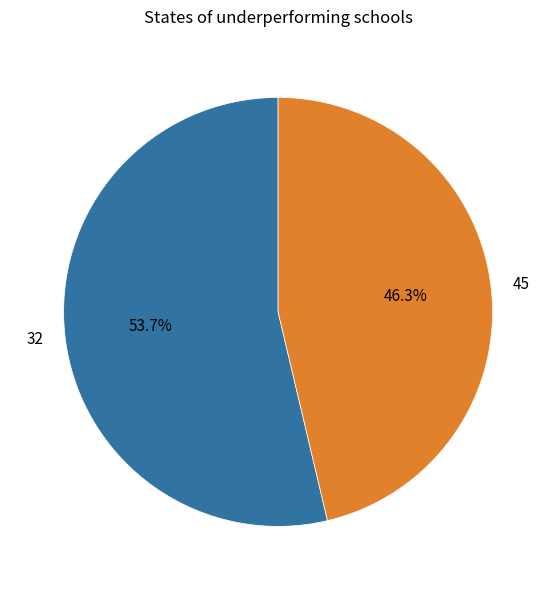

To the nearest percent, what is the average slice percentage?

50%